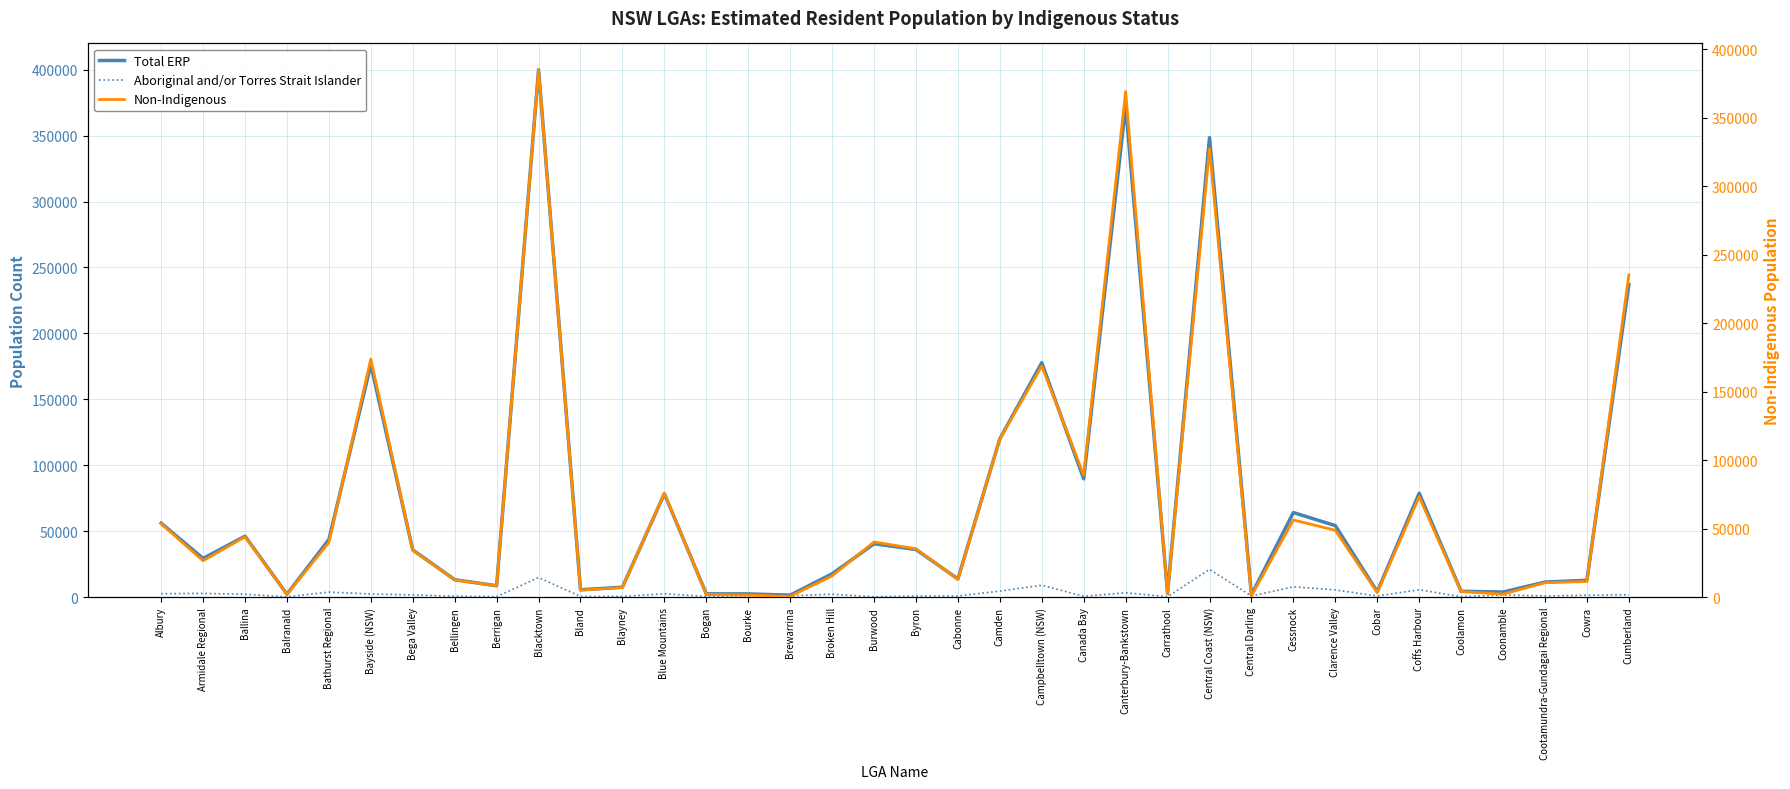

Between Byron and Campbelltown (NSW), which is larger?

Campbelltown (NSW)